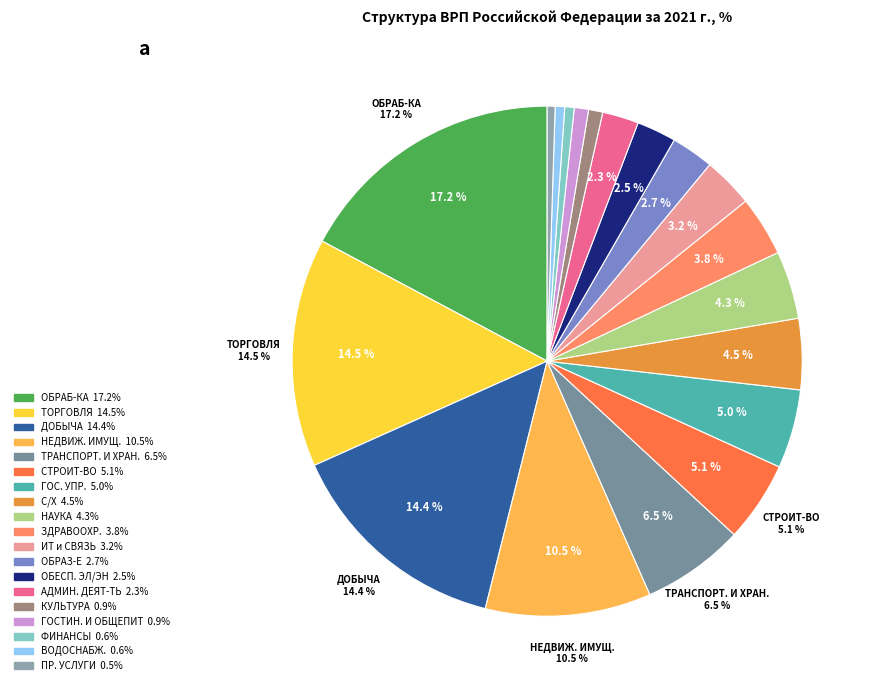

What is the ratio of the value at ВОДОСНАБЖ. to the value at СТРОИТ-ВО?

0.1